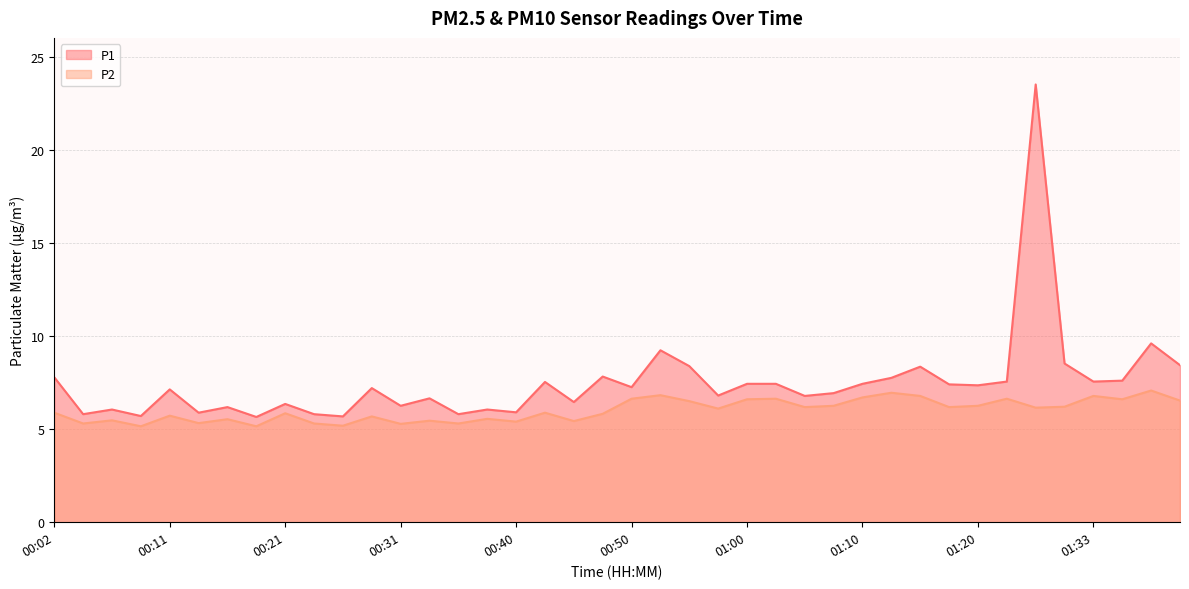

Is the value of P2 at 01:17 greater than the value of P1 at 01:30?

No